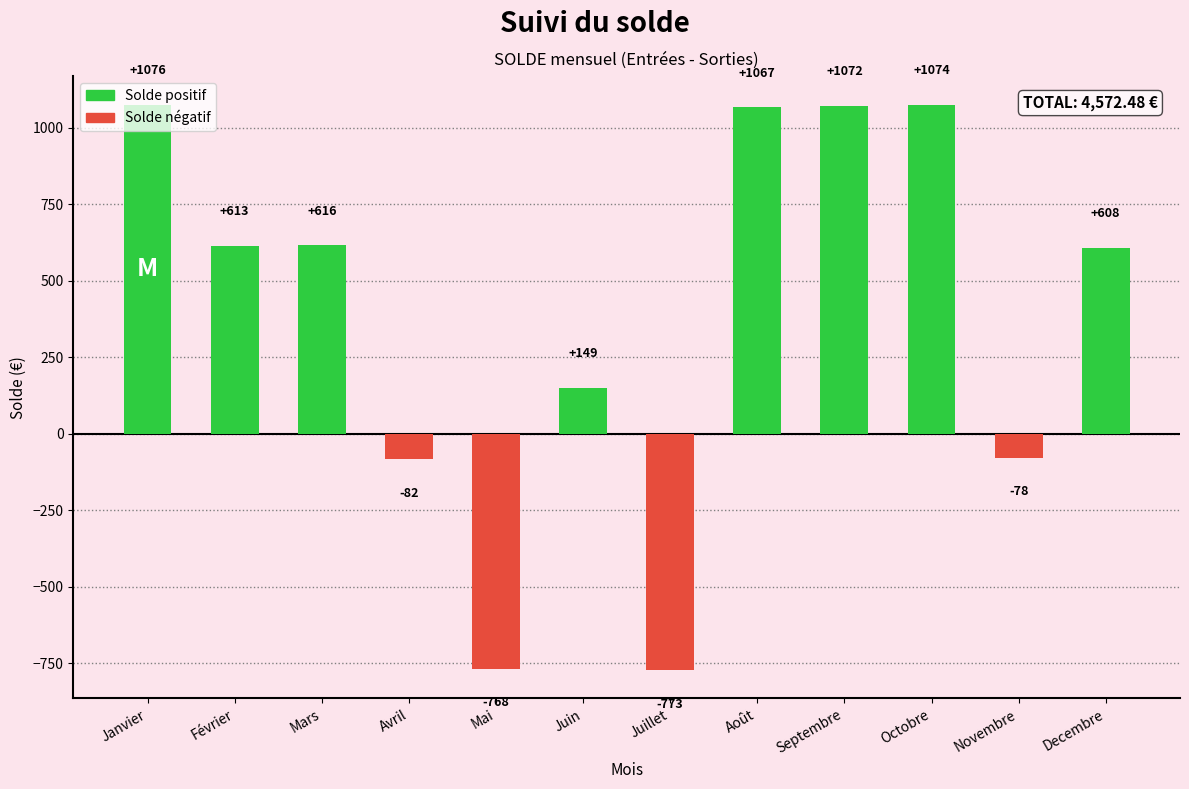

List the labels in order of value, largest first.

Janvier, Octobre, Septembre, Août, Mars, Février, Decembre, Juin, Novembre, Avril, Mai, Juillet